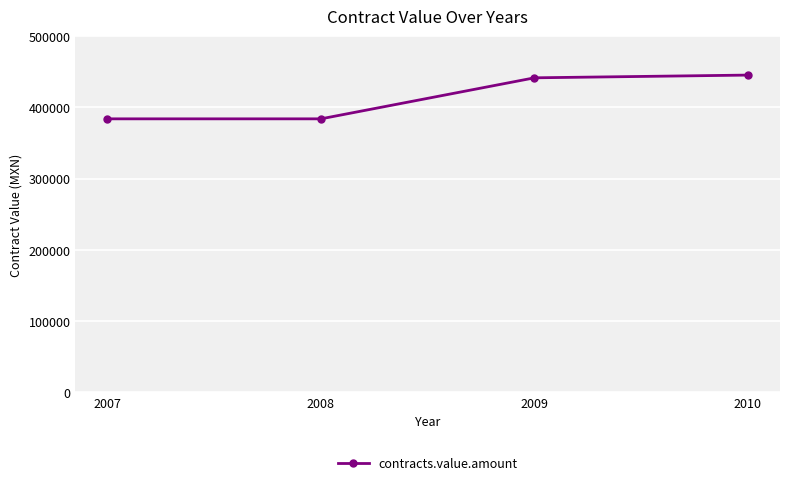

Reading left to right, extract all data points from this chart.

384000	384000	441600	445440